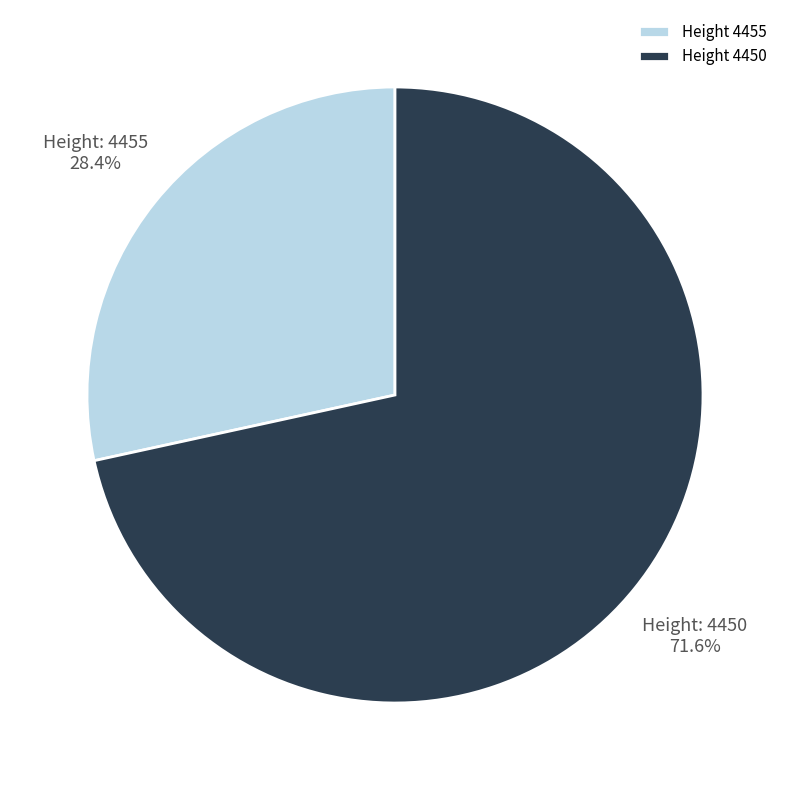

Between Height 4450 and Height 4455, which is larger?

Height 4450